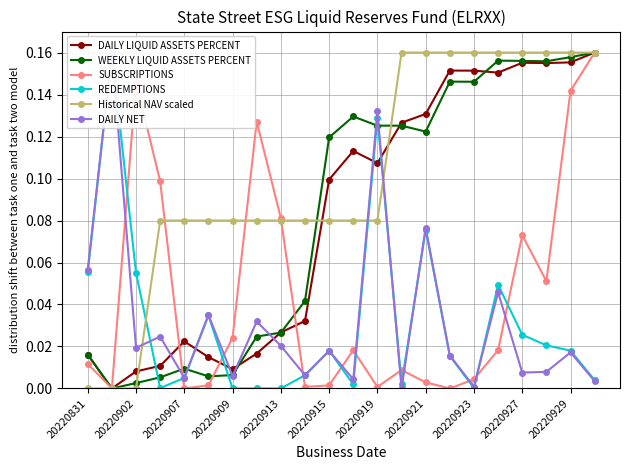

What is the maximum value shown in the chart?

0.2